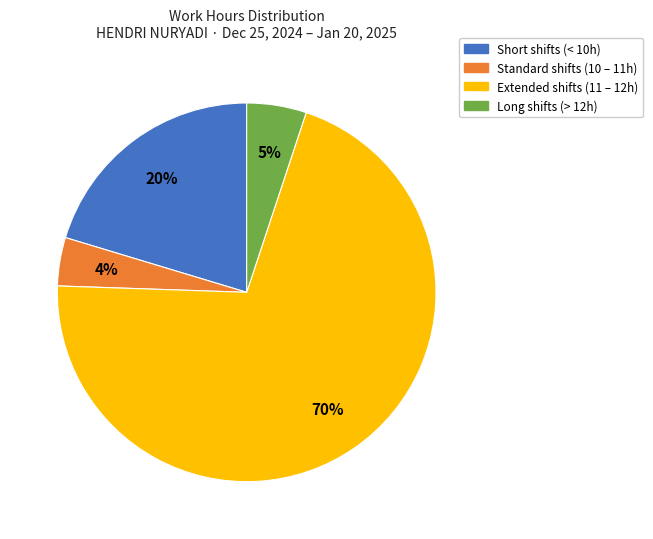

Is there any slice that represents more than half of the pie?

Yes